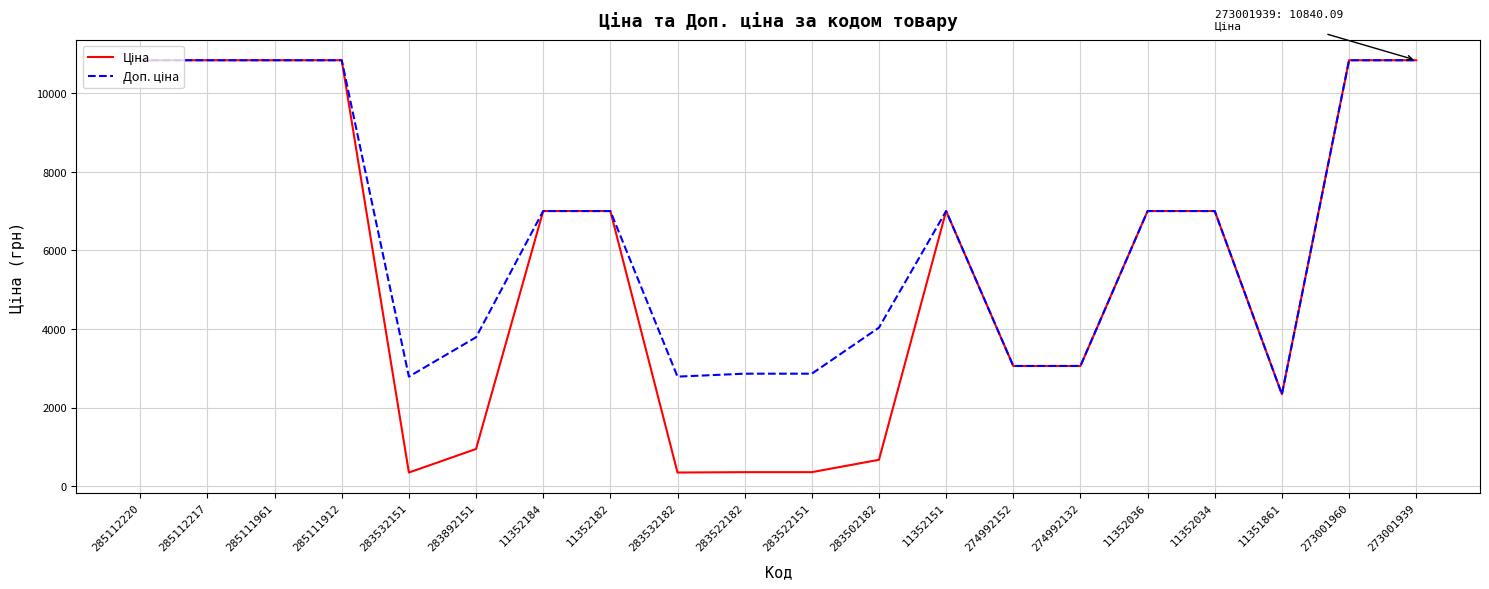

The Доп. ціна series shows 2863.8 at 283522182. True or false?

True